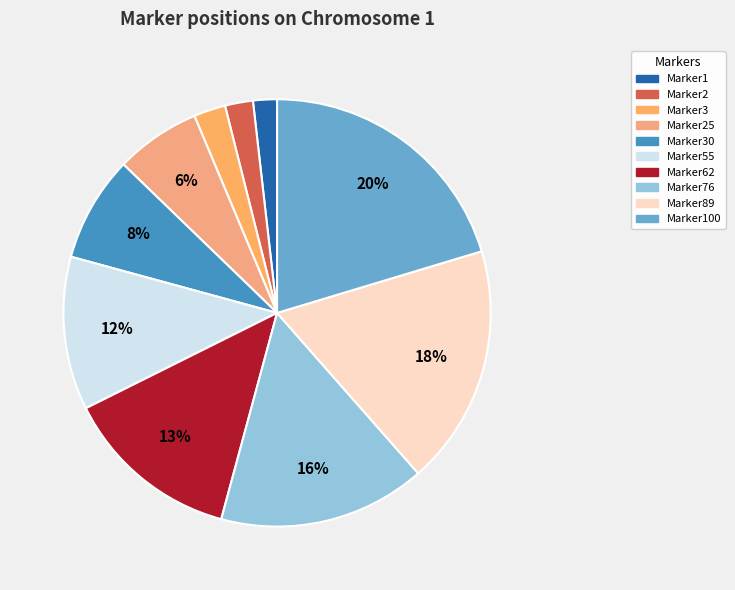

Count the number of slices in the pie.

10